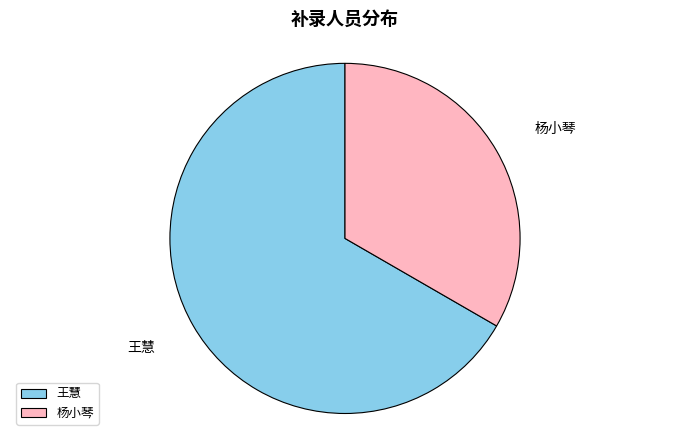

Rank the categories by value from highest to lowest.

王慧, 杨小琴